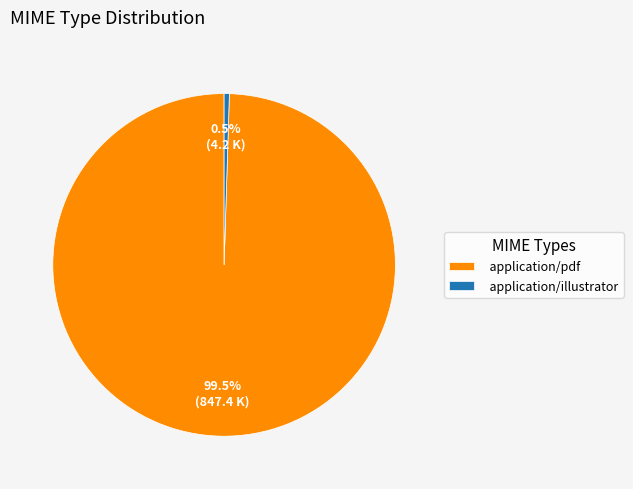

Does any single category account for the majority?

Yes